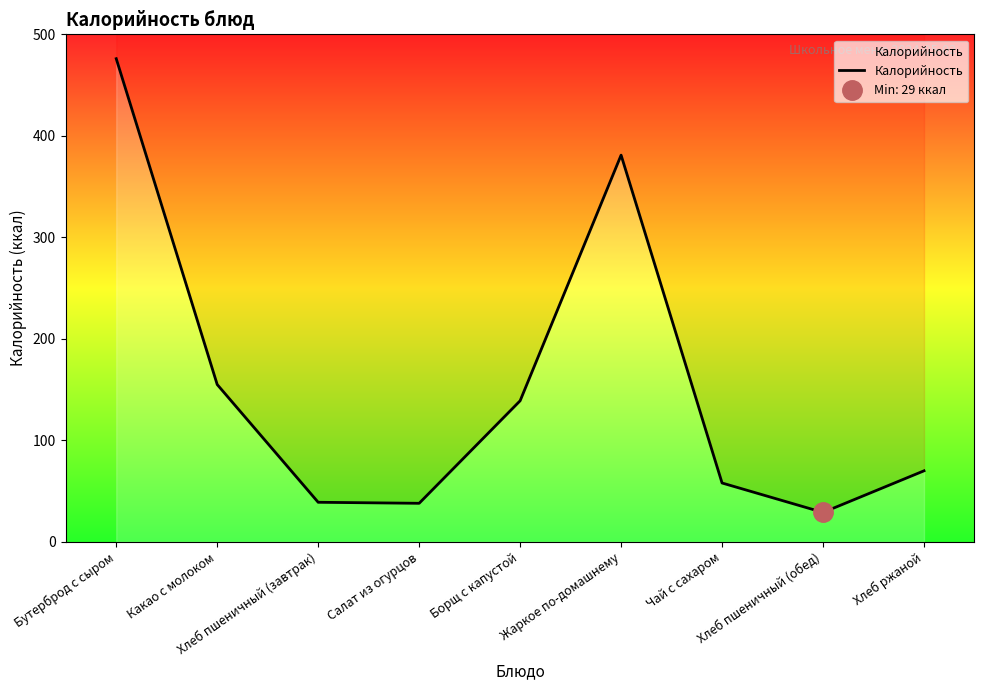

True or false: there are more than 1 points higher than both neighbors.

False